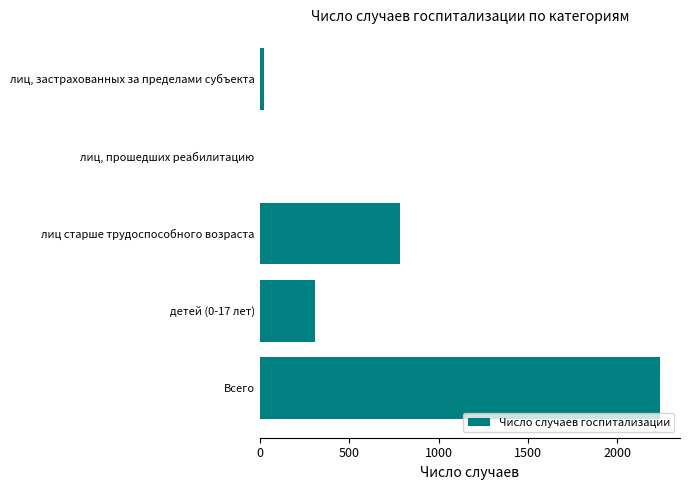

Count the number of categories in the chart.

5